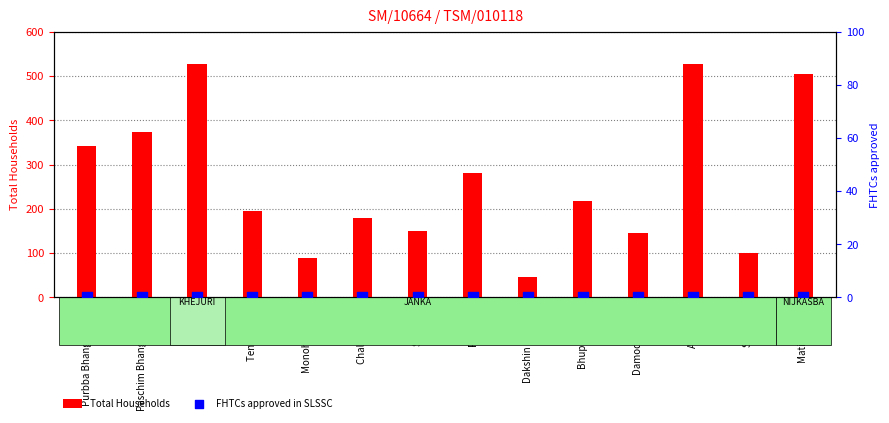

Which series has the widest spread of Y values?

Total Households